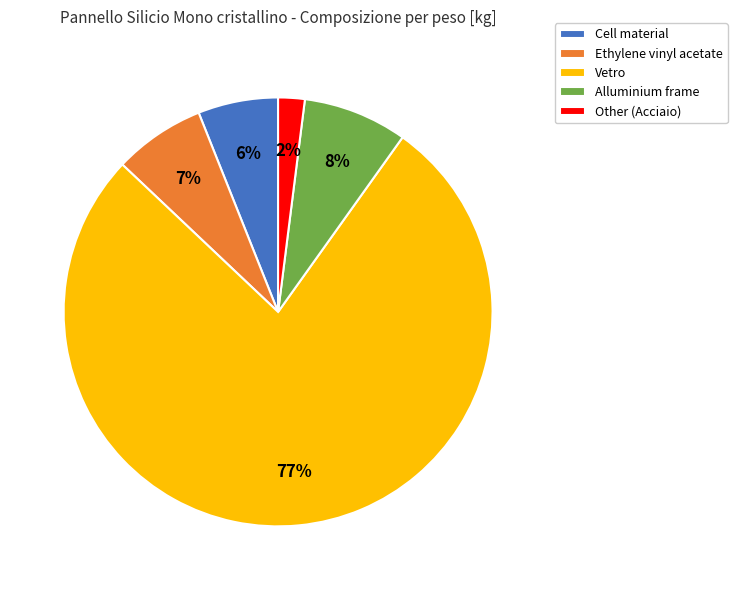

Is it true that Vetro is 87% of the pie?

False